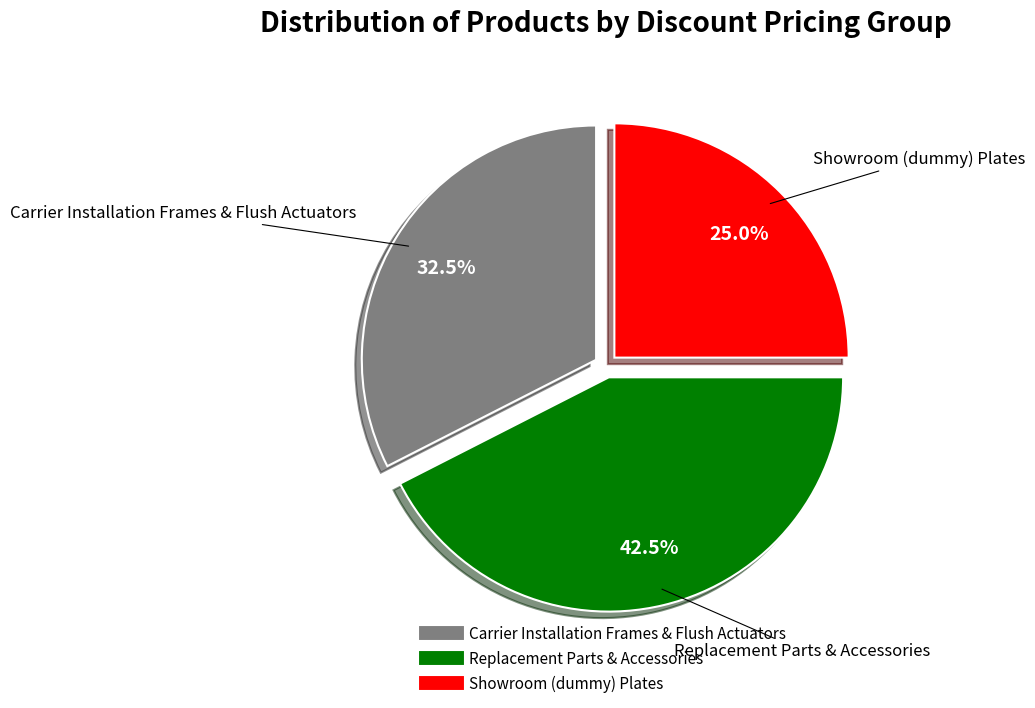

Is there a majority slice in this chart?

No